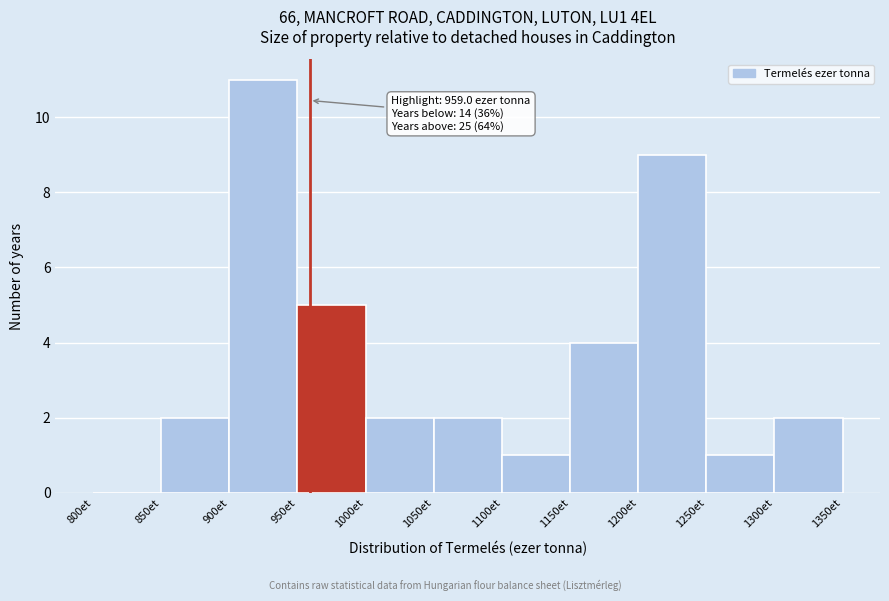

Over which range of the x-axis is the bar tallest?

900 to 950